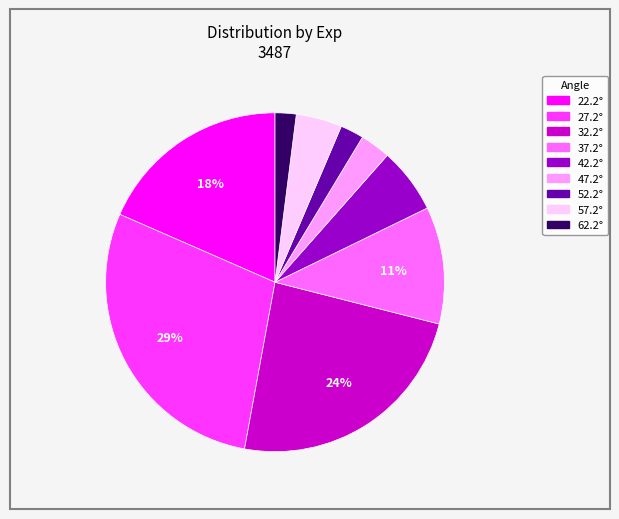

To the nearest percent, what is the difference between the largest and smallest slice percentages?

27%